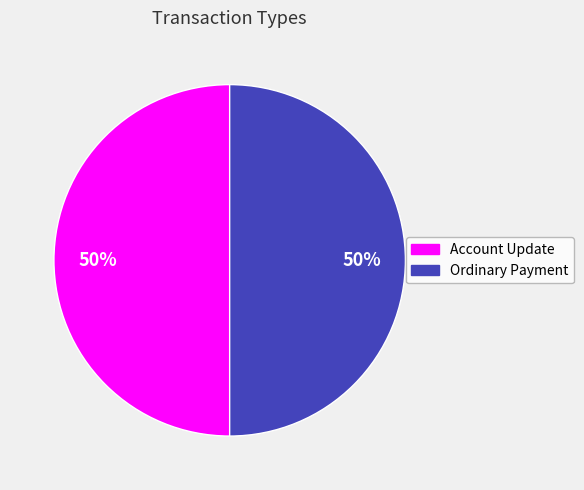

What is the ratio of the value at Ordinary Payment to the value at Account Update?

1.0